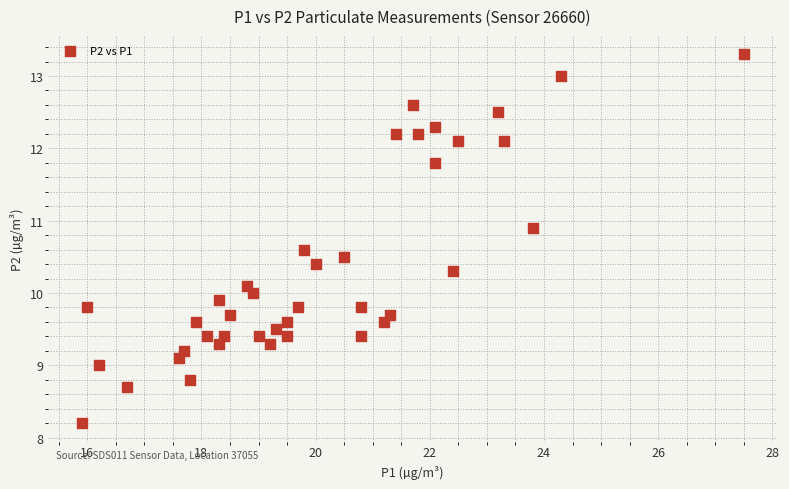

What is the range of Y values (max minus min)?

5.1